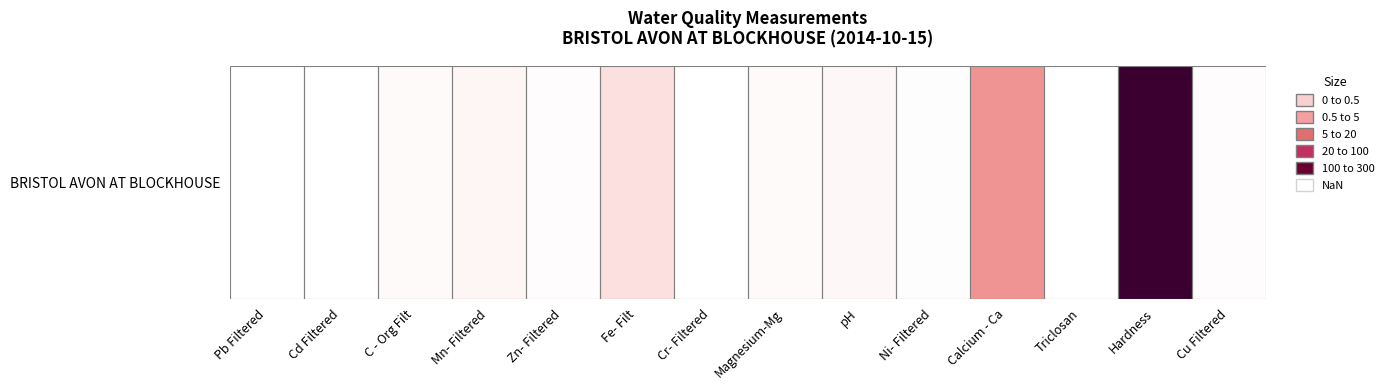

What is the change in value from C - Org Filt to Hardness?

+291.4